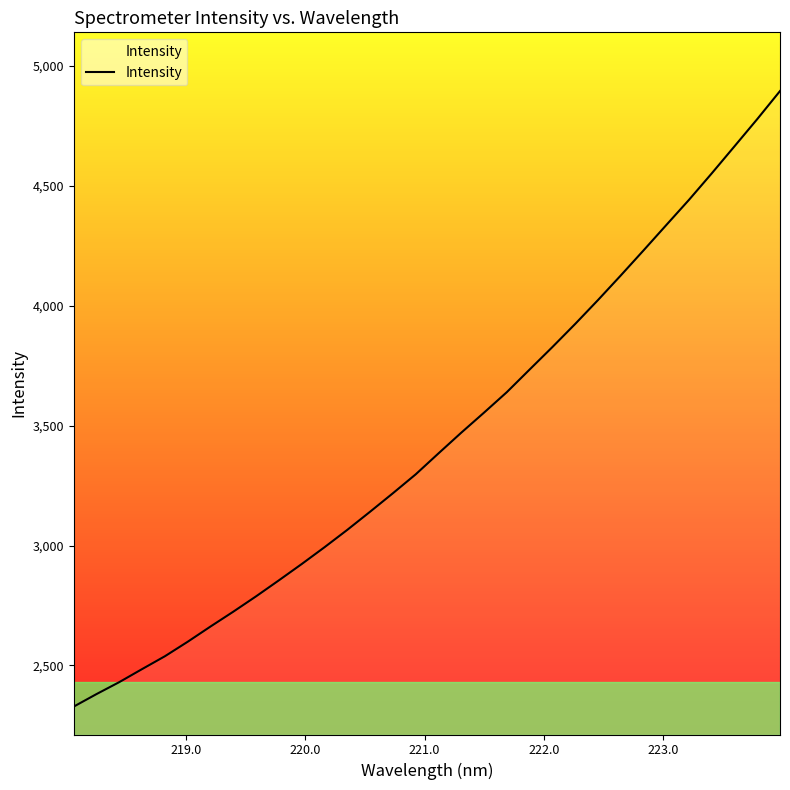

What is the greatest value displayed?

4894.6